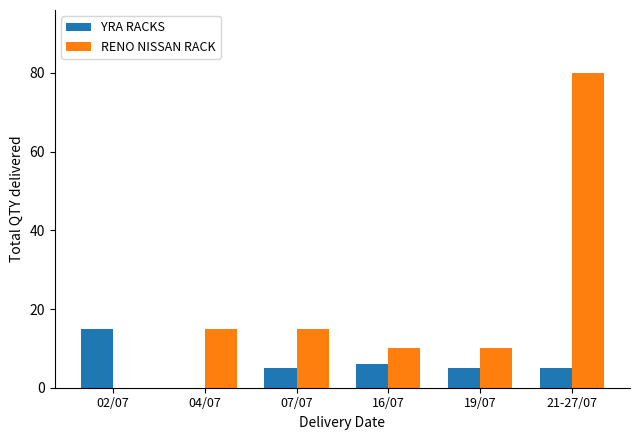

Which series has the widest spread of values?

RENO NISSAN RACK